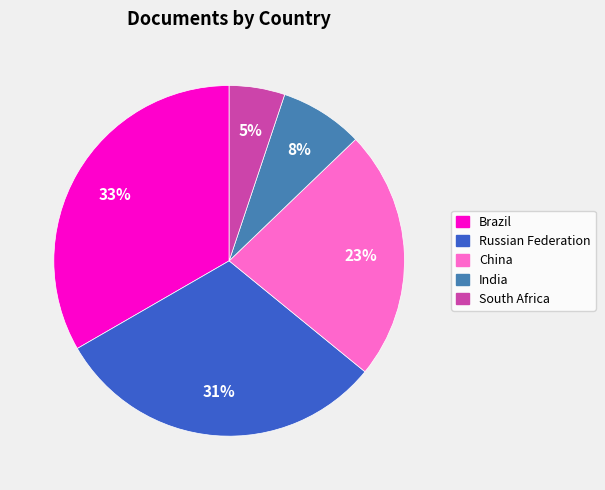

How many slices are in this pie chart?

5